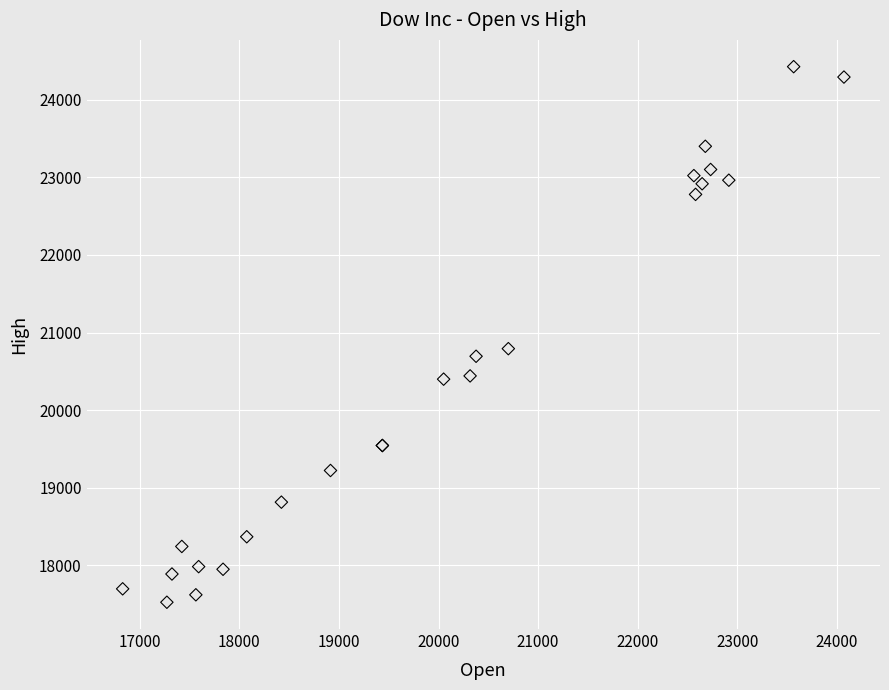

What Y value in the scatter plot is closest to 20975?

20792